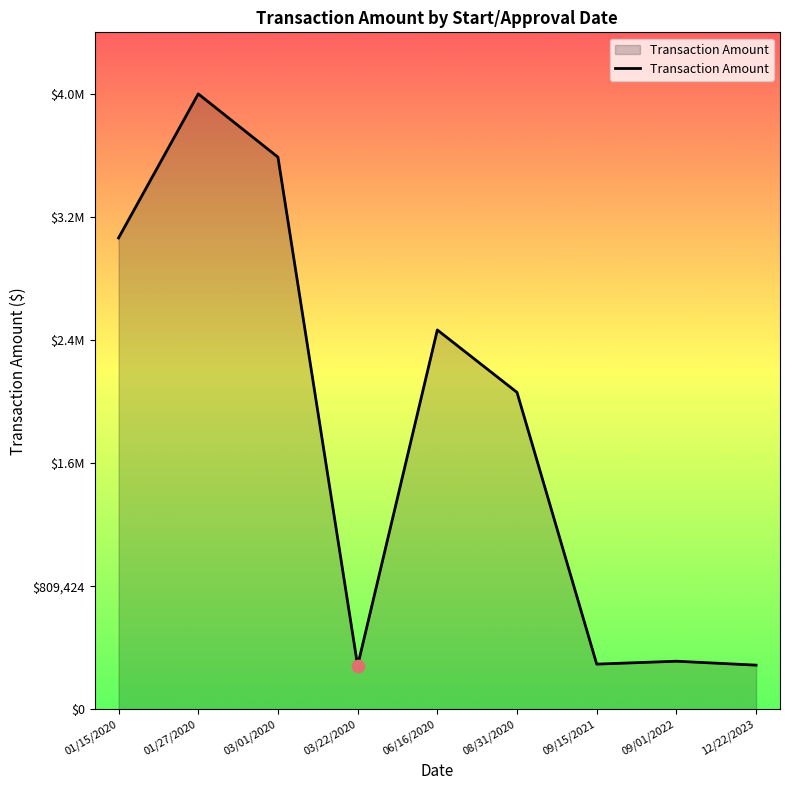

Between 01/15/2020 and 09/15/2021, which is larger?

01/15/2020